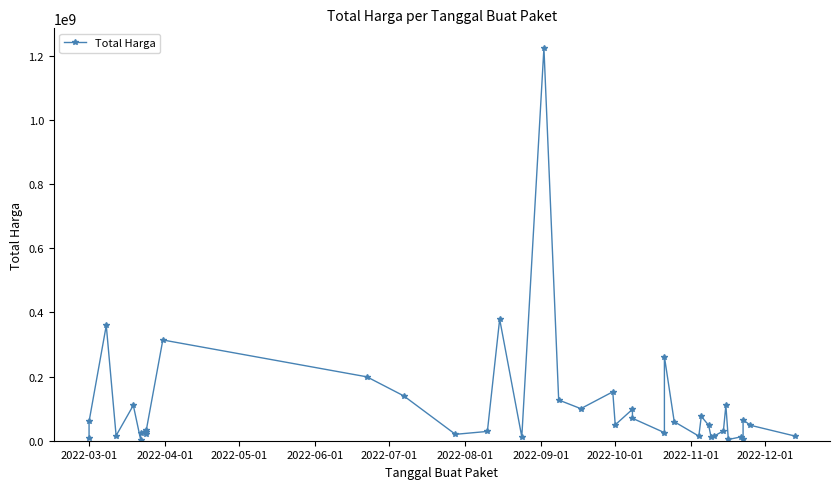

What is the sum of all values?

4375595175